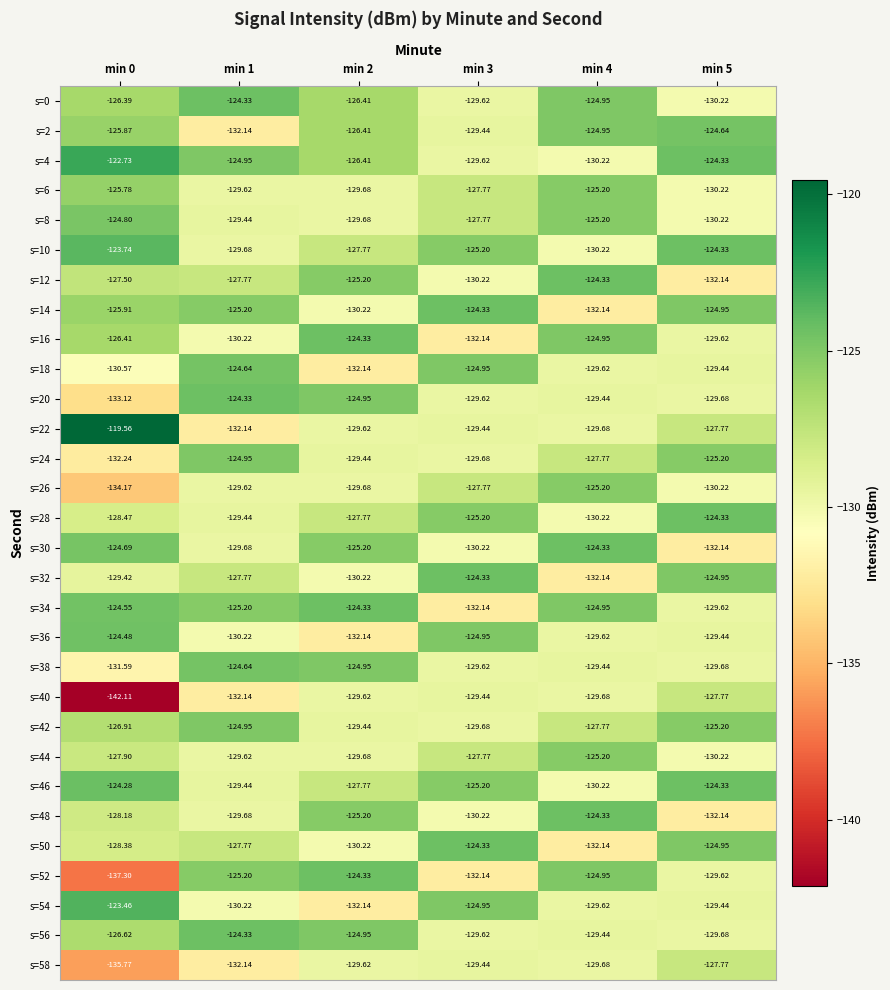

Is the value of s=10 at min 3 greater than the value of s=38 at min 3?

Yes